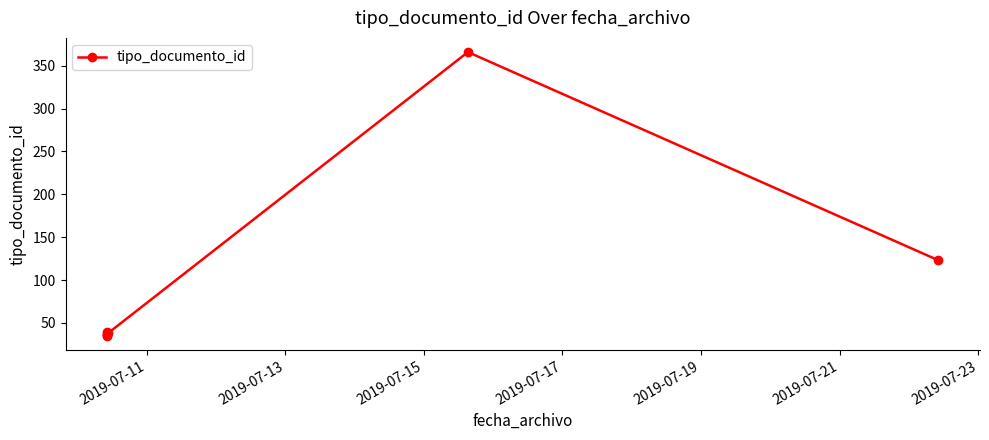

Between 2019-07-23 and 2019-07-17, which is larger?

2019-07-23